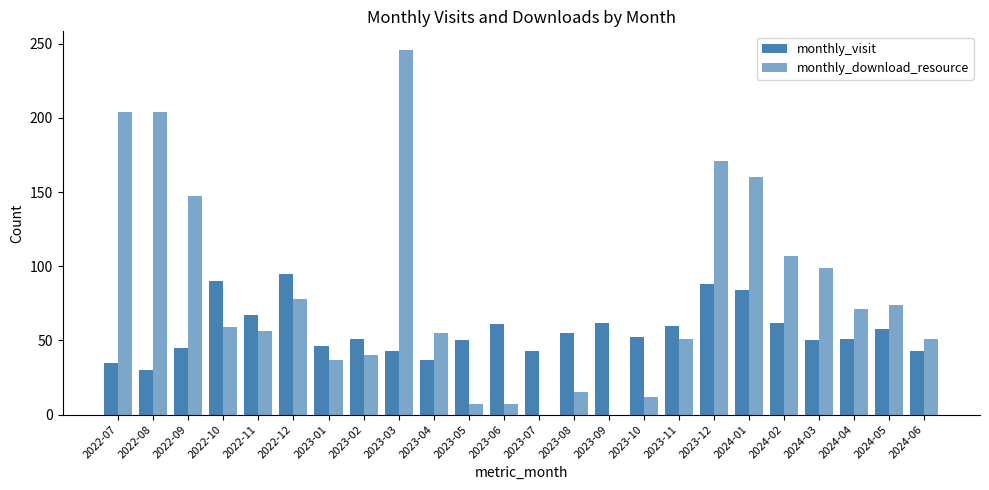

Does the chart contain stacked bars?

No